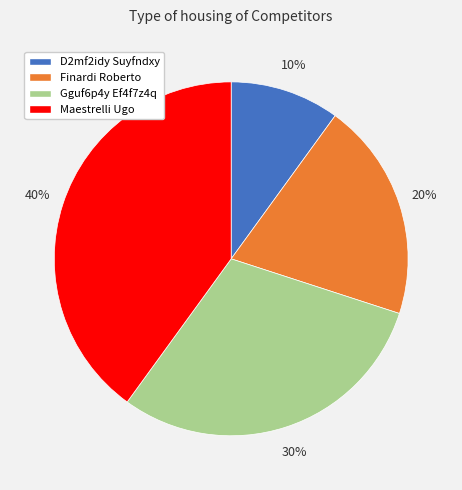

Is there any slice that represents more than half of the pie?

No